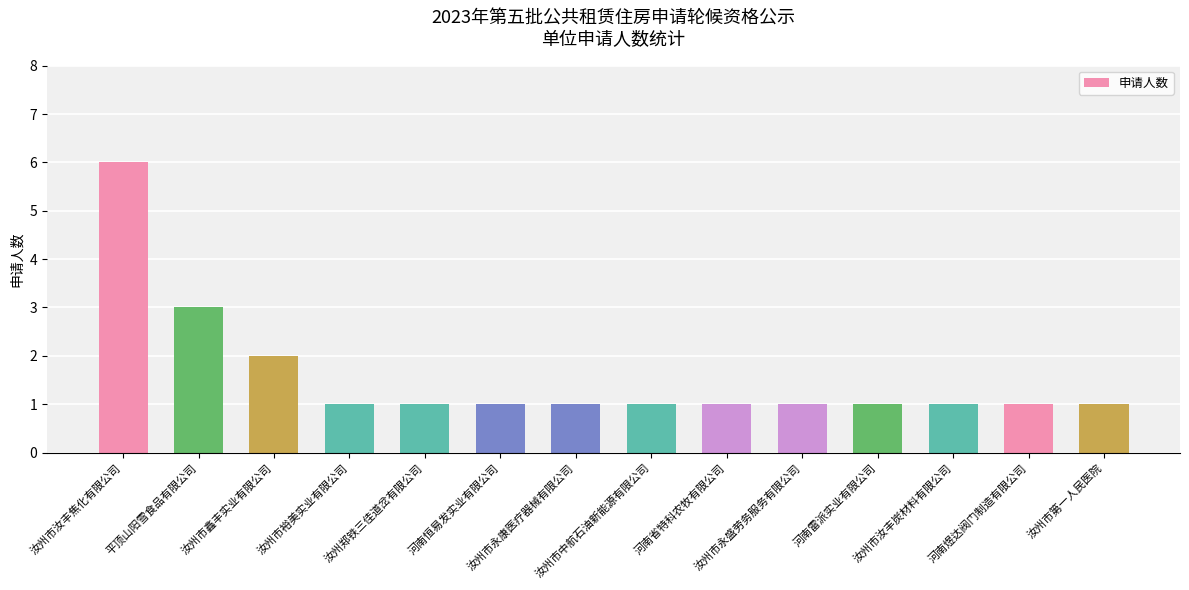

What is the smallest value displayed?

1